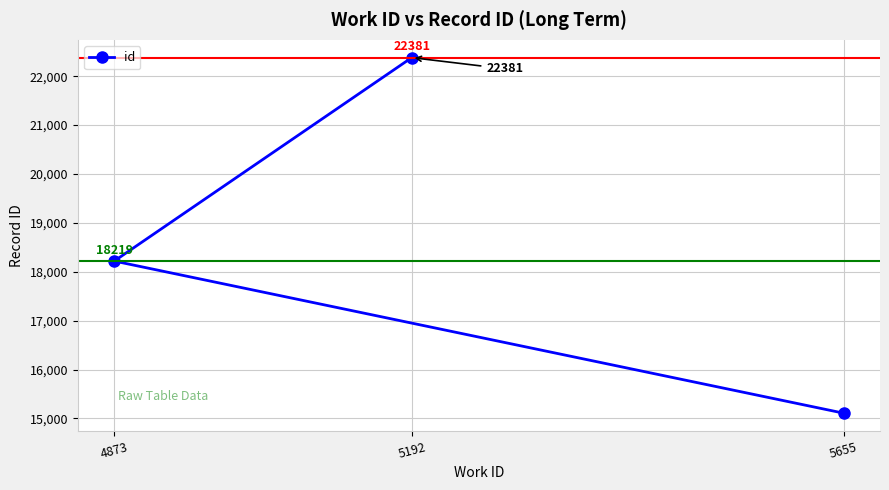

Rank the categories by value from lowest to highest.

5655, 4873, 5192